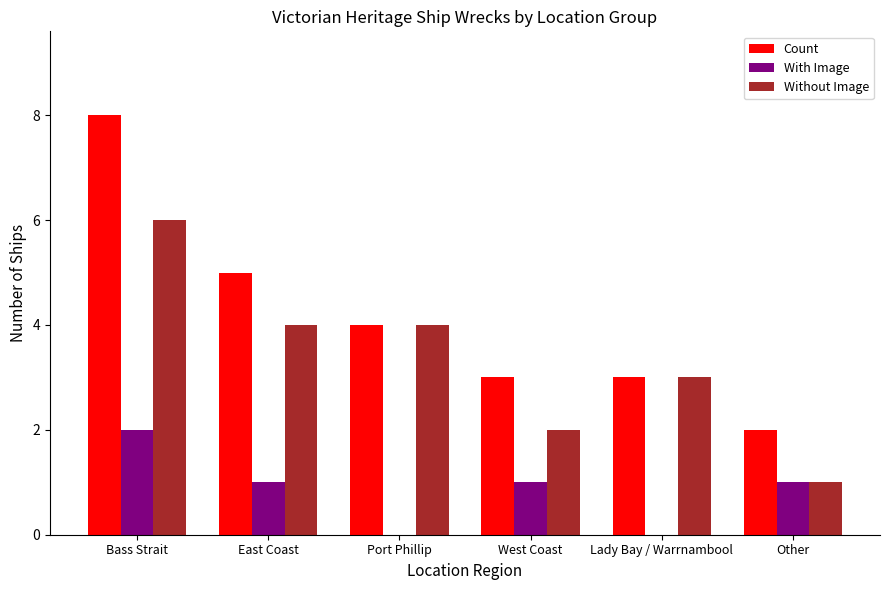

Which series changed the most between Lady Bay / Warrnambool and Other?

Without Image